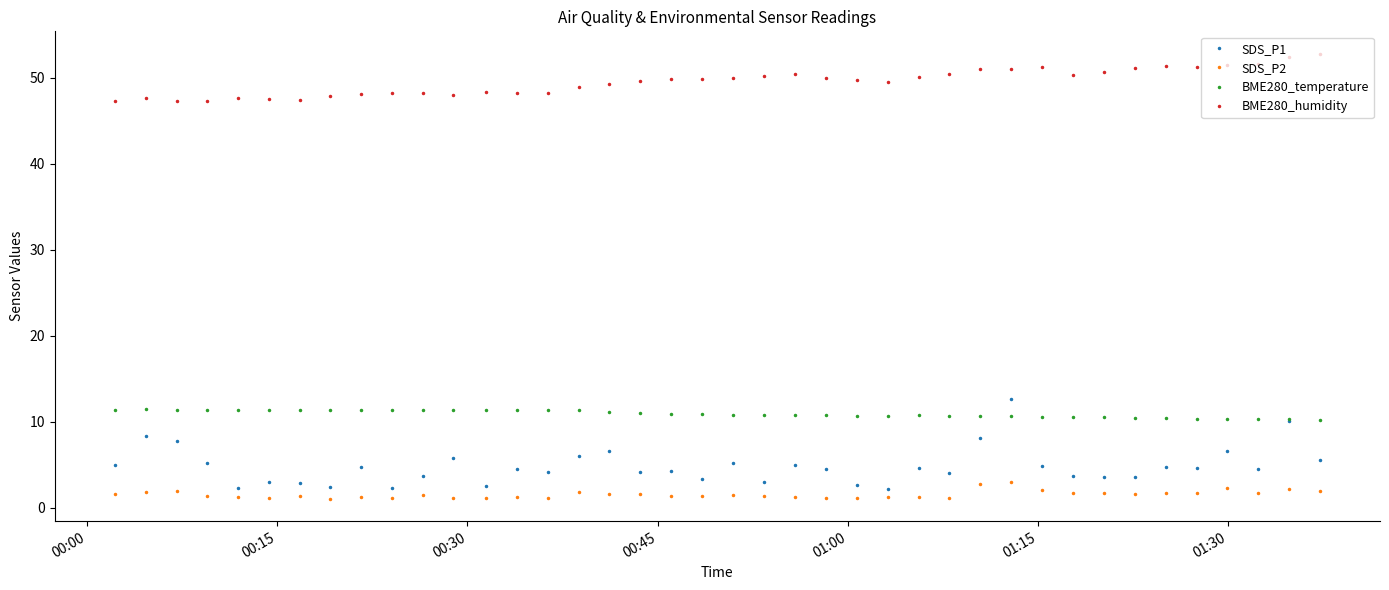

Is this an area chart (filled region under the line)?

No